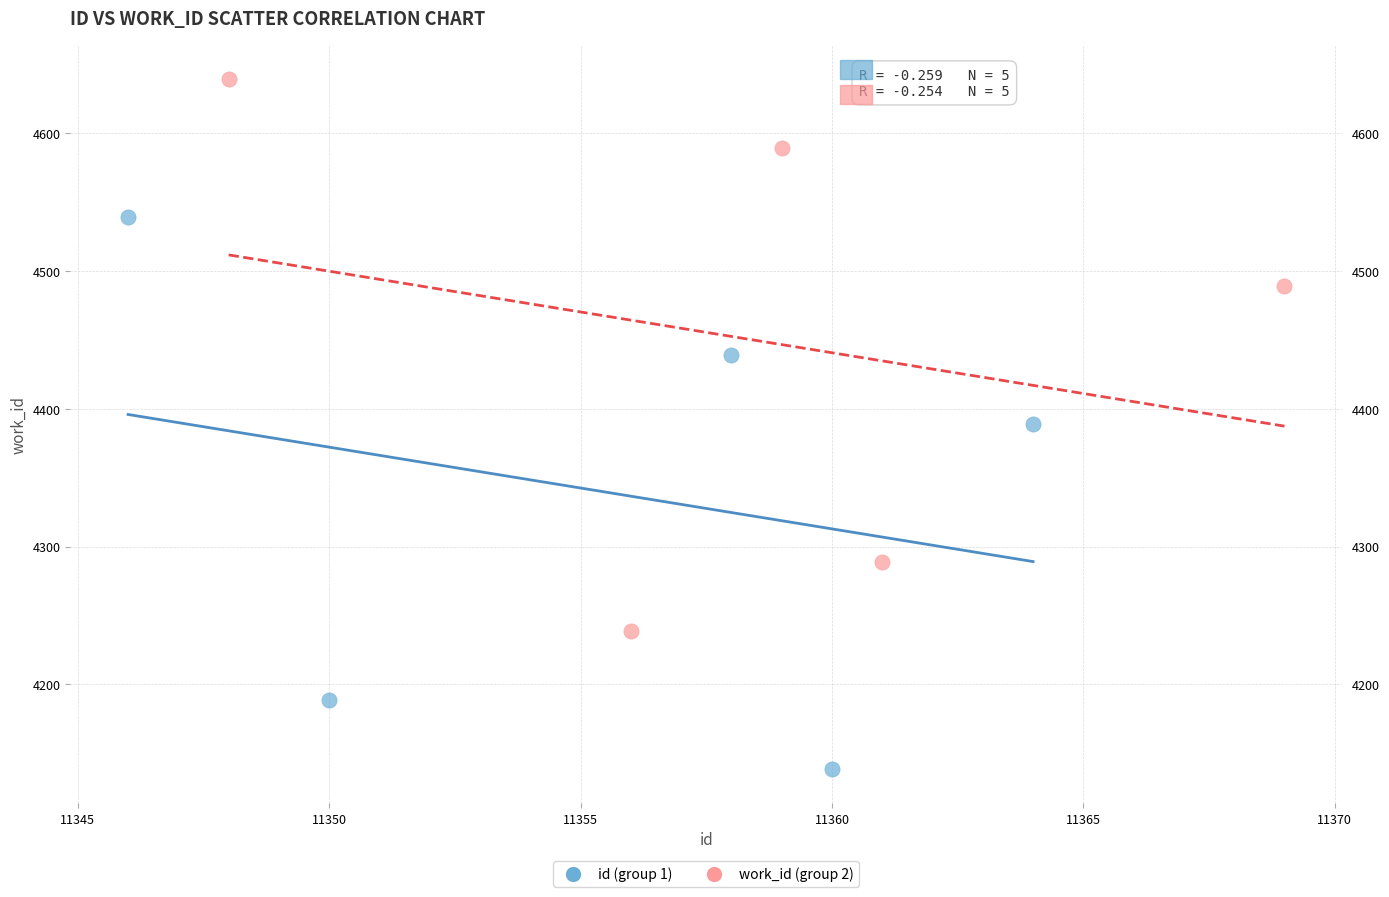

Which series reaches the minimum Y coordinate?

id (group 1)